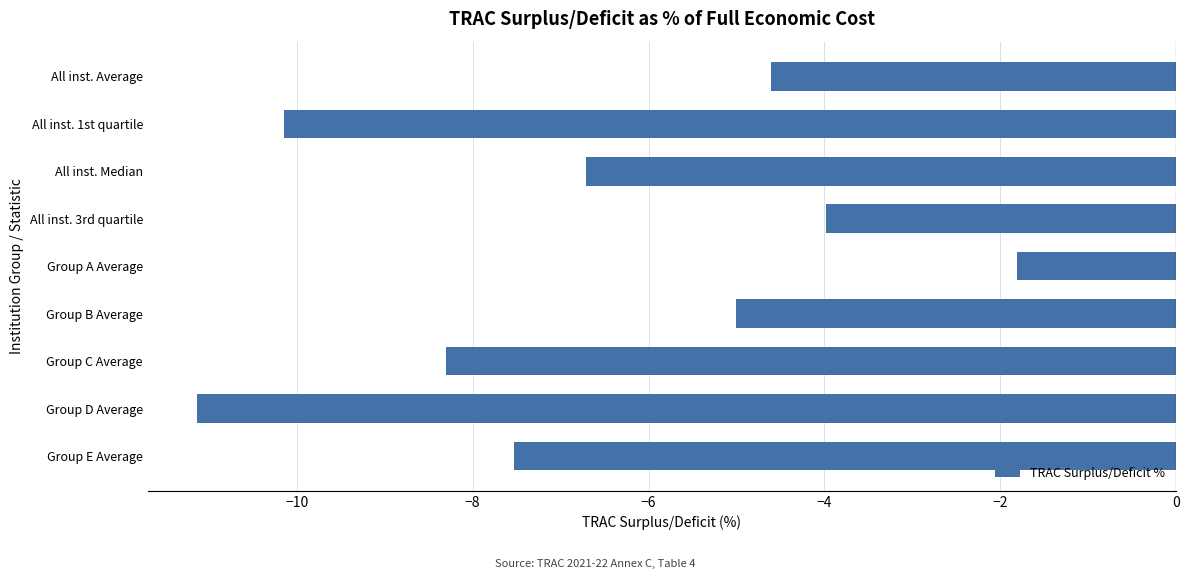

Between All inst. Average and All inst. 1st quartile, which is larger?

All inst. Average